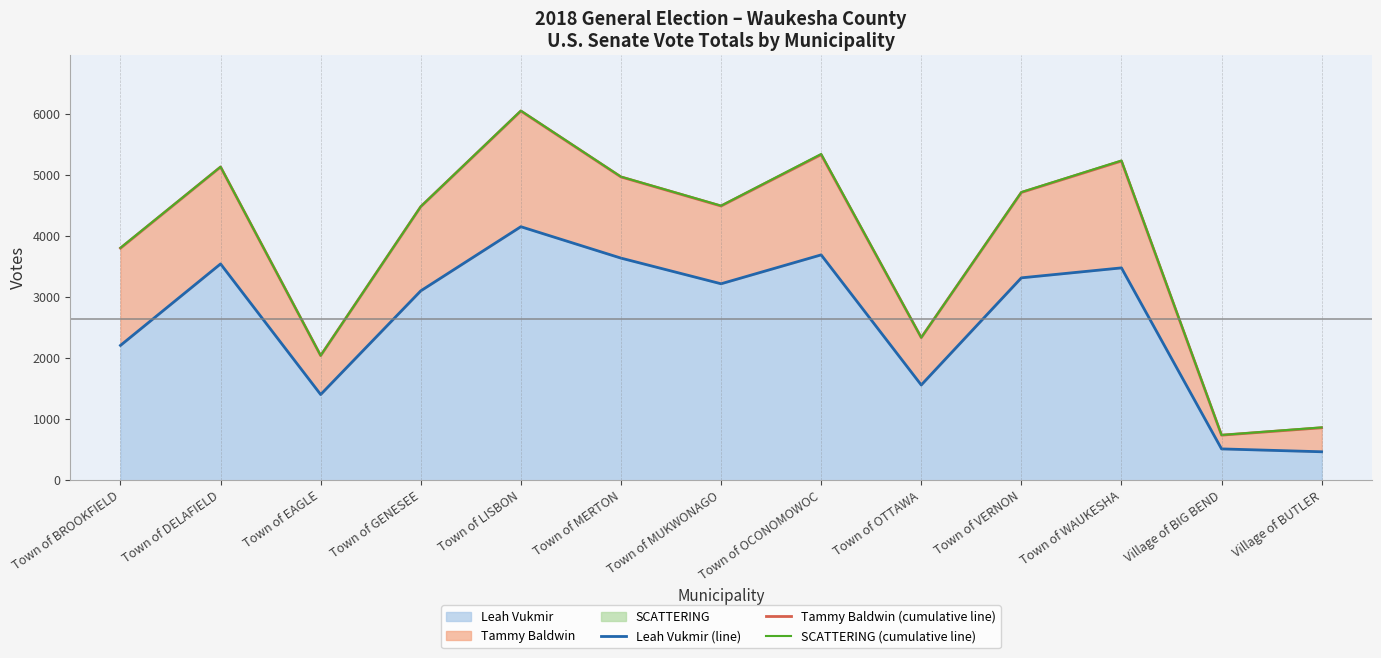

Reading left to right, transcribe all the data shown in this chart.

Leah Vukmir (line): 2207	3541	1403	3100	4150	3636	3216	3689	1559	3313	3476	513	466
Tammy Baldwin (cumulative line): 3799	5128	2040	4478	6044	4965	4489	5330	2335	4711	5225	738	859
SCATTERING (cumulative line): 3805	5131	2042	4481	6049	4969	4494	5340	2336	4716	5233	741	865